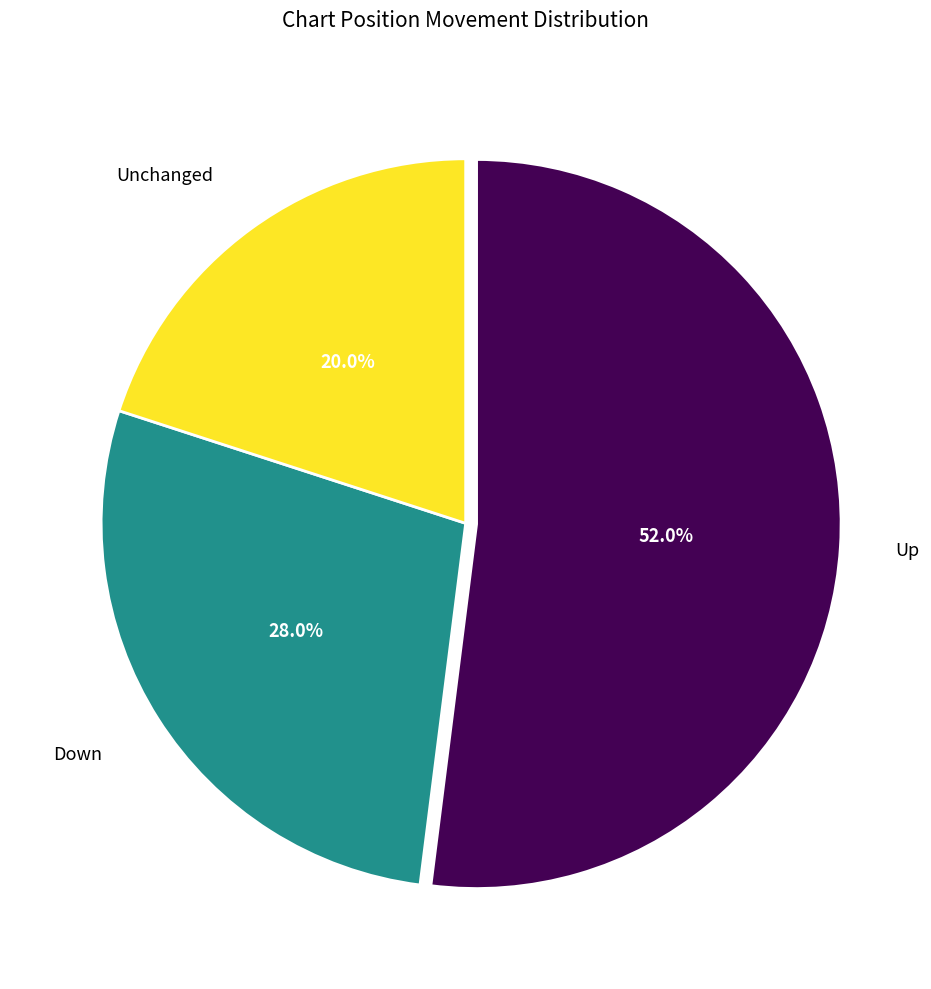

Is there a majority slice in this chart?

Yes